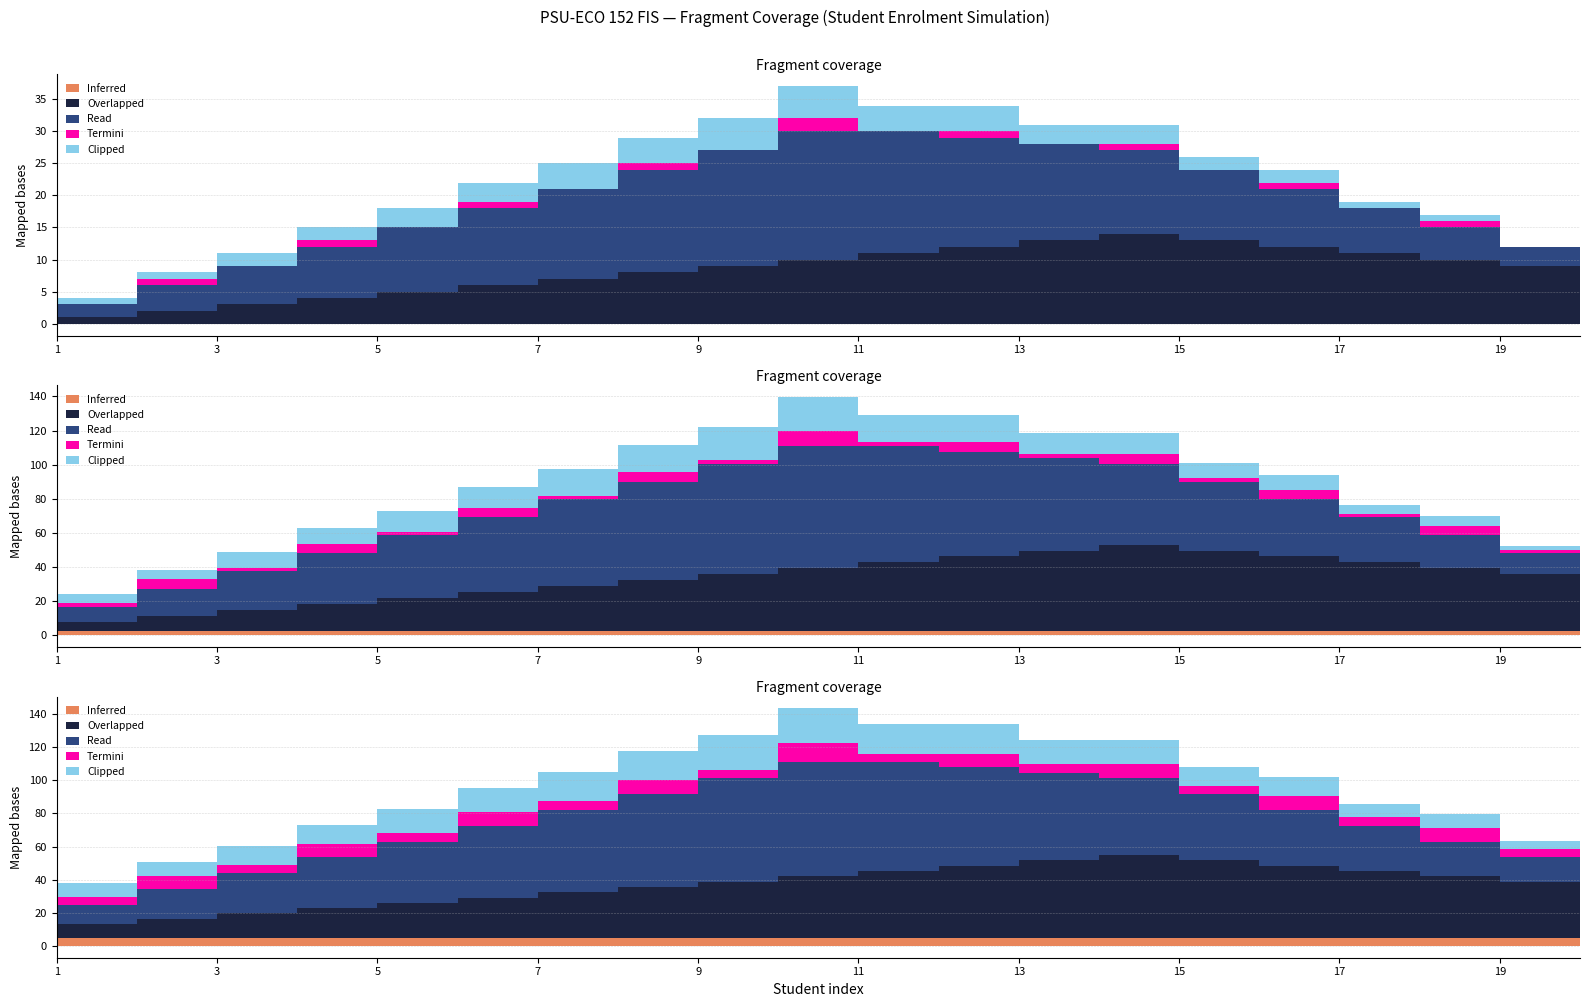

At which category is the sum across all series the highest?

10